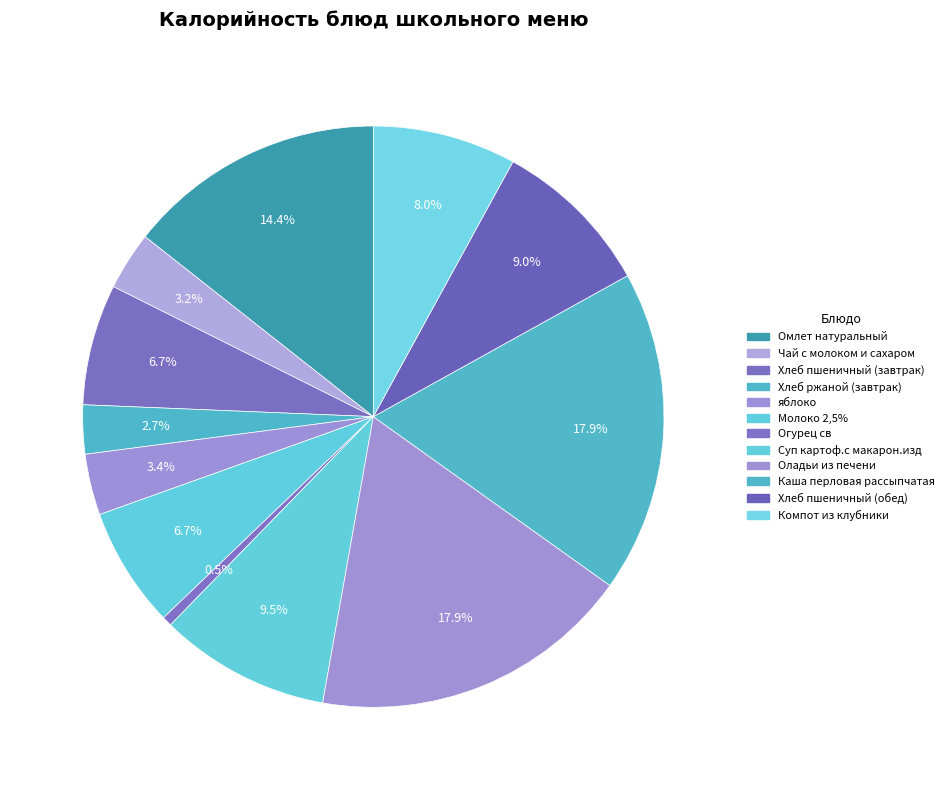

Count the number of slices in the pie.

12